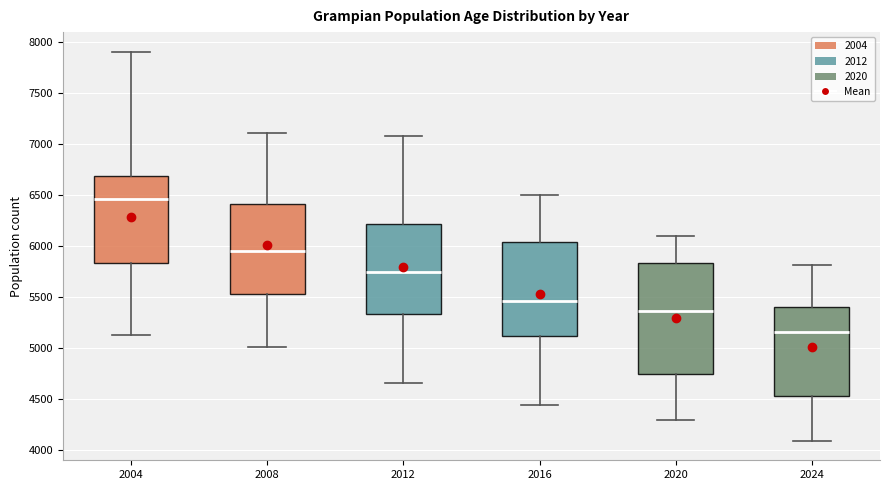

Reading left to right, transcribe this box plot: for each box, give where its median line is, the range the box spans, and where its two whiskers end, as read against the y-axis. The values are not printed on the chart, so give them approximately, as read against the axis.

2004: median 6450, box 5850 to 6700, whiskers 5150 to 7900
2008: median 5950, box 5550 to 6400, whiskers 5000 to 7100
2012: median 5750, box 5350 to 6200, whiskers 4650 to 7100
2016: median 5450, box 5100 to 6050, whiskers 4450 to 6500
2020: median 5350, box 4750 to 5850, whiskers 4300 to 6100
2024: median 5150, box 4550 to 5400, whiskers 4100 to 5800